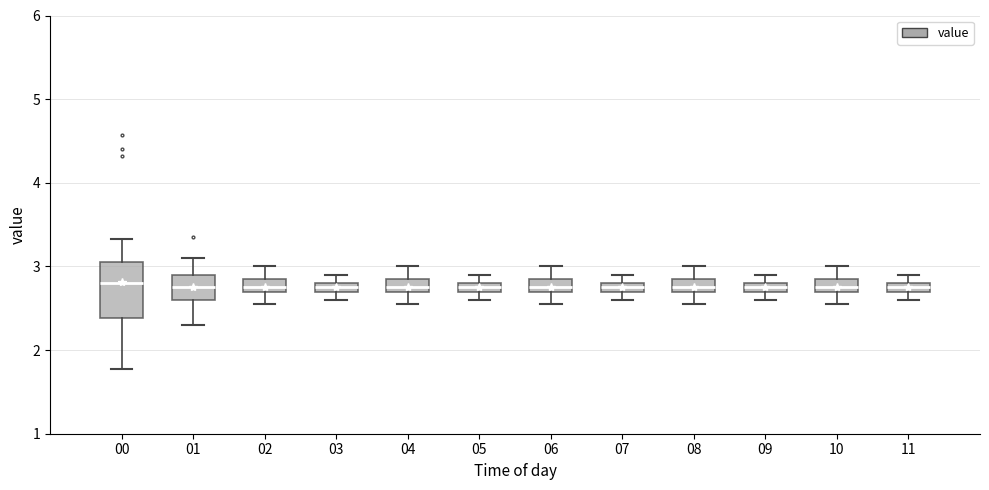

Which box is the tallest, from its lower edge to its upper edge?

00